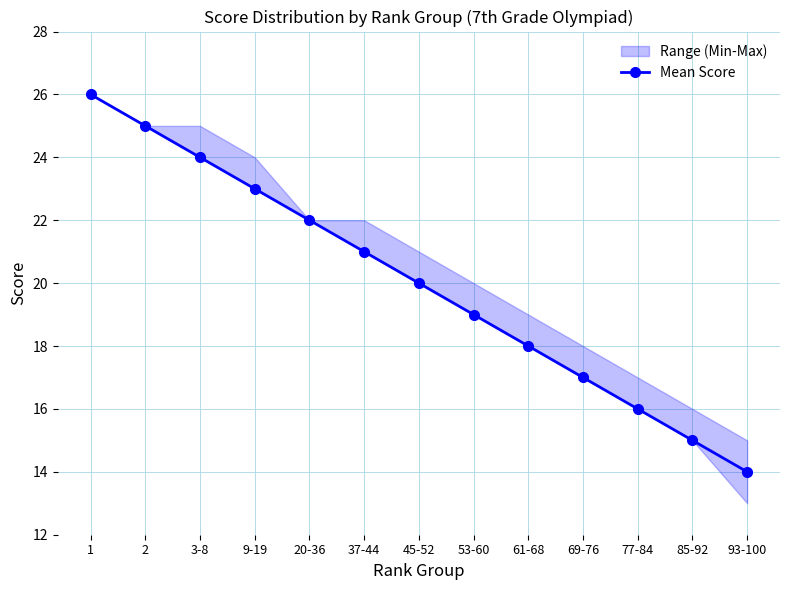

What is the greatest value displayed?

26